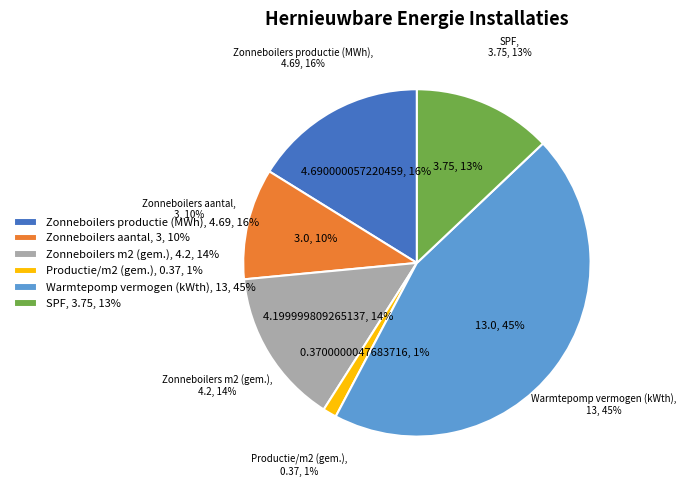

To the nearest percent, what portion does Productie/m2 (gem.), 0.37, 1% represent?

1%